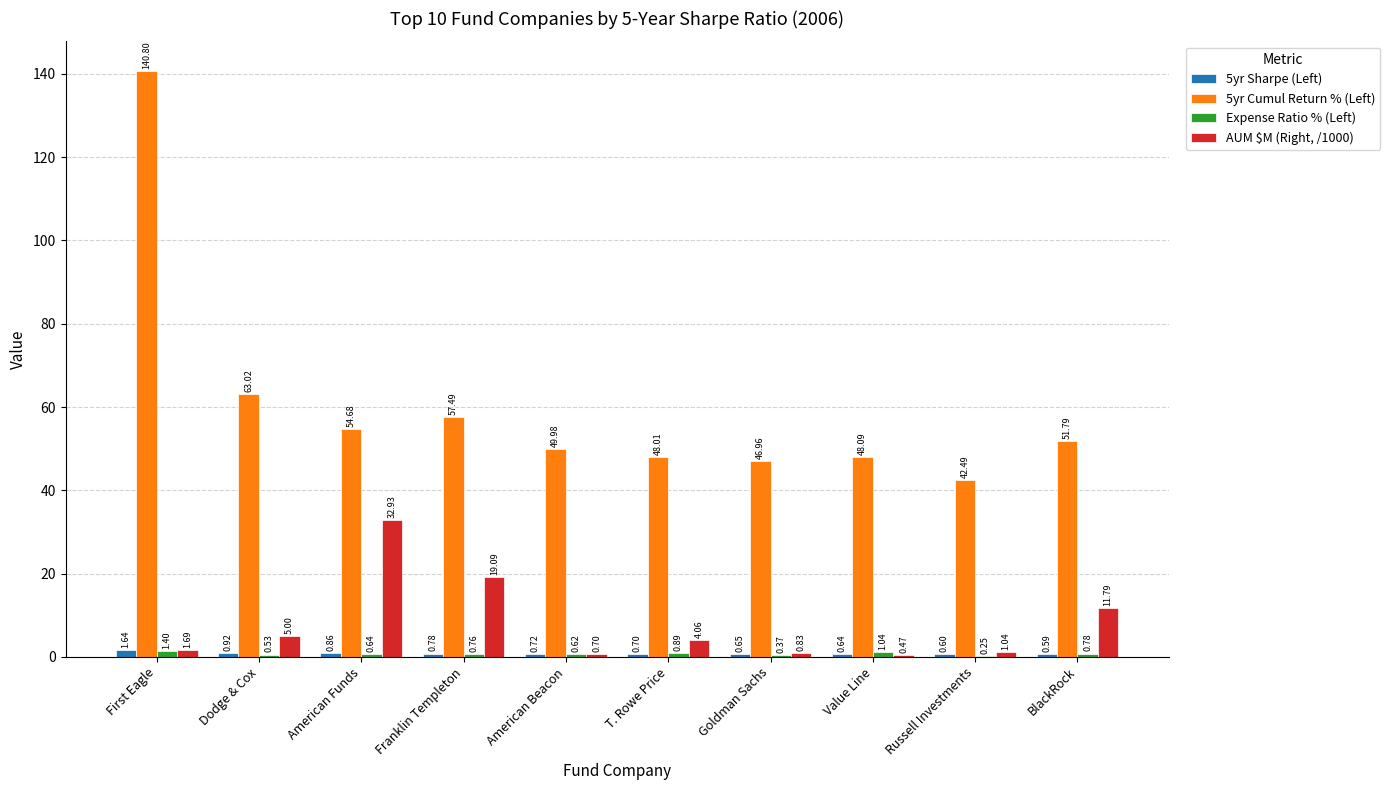

Which series changed the most between First Eagle and Franklin Templeton?

5yr Cumul Return % (Left)